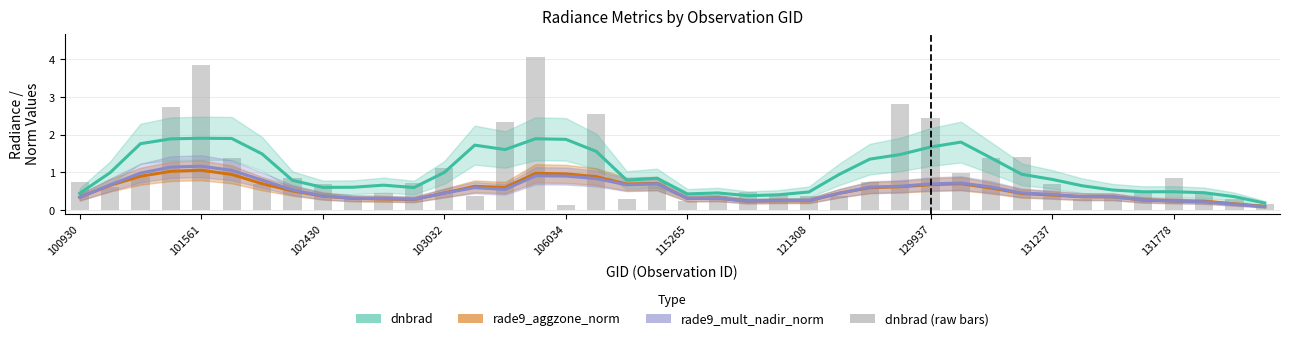

Read the dnbrad (smoothed) value at 131778.

0.6